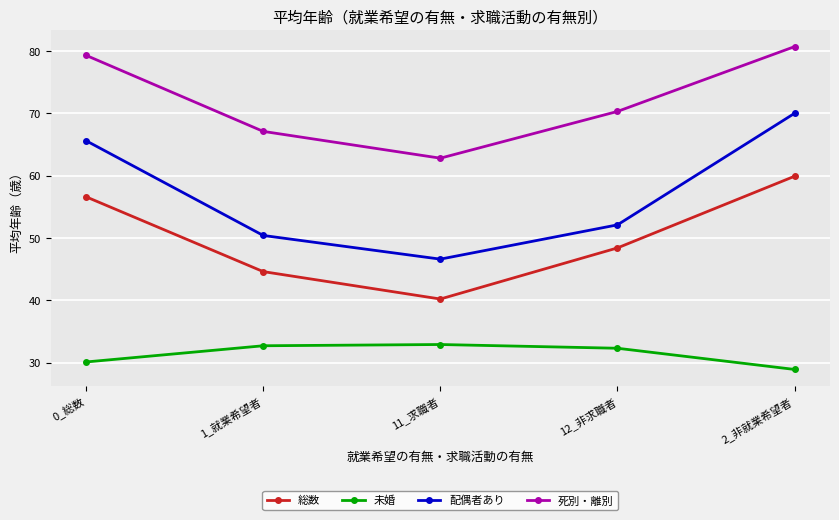

True or false: 総数 has more than 2 interior local peaks.

False